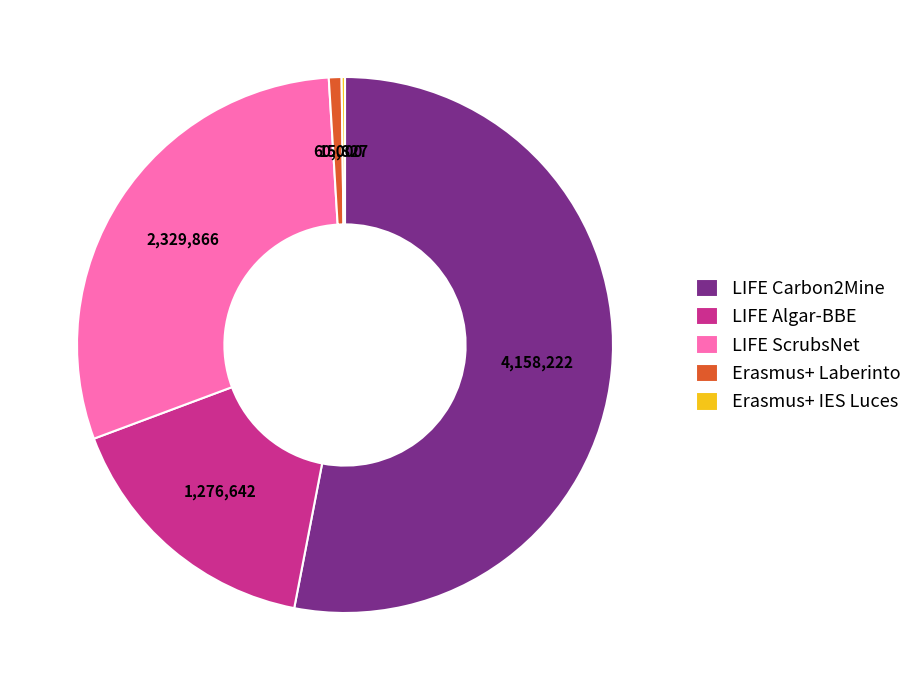

Between LIFE Algar-BBE and LIFE ScrubsNet, which is larger?

LIFE ScrubsNet